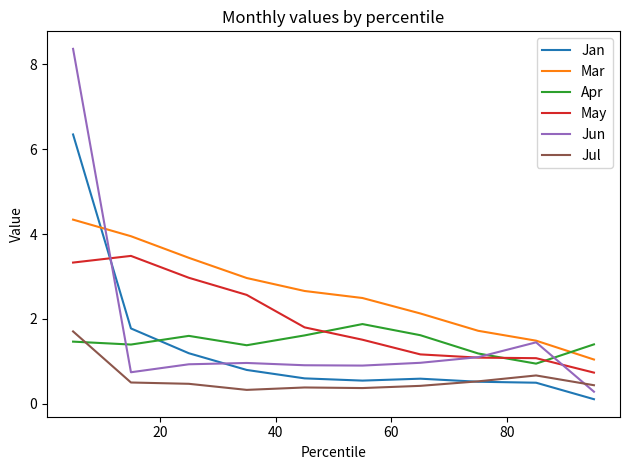

True or false: Jan and Jun cross at least once.

True